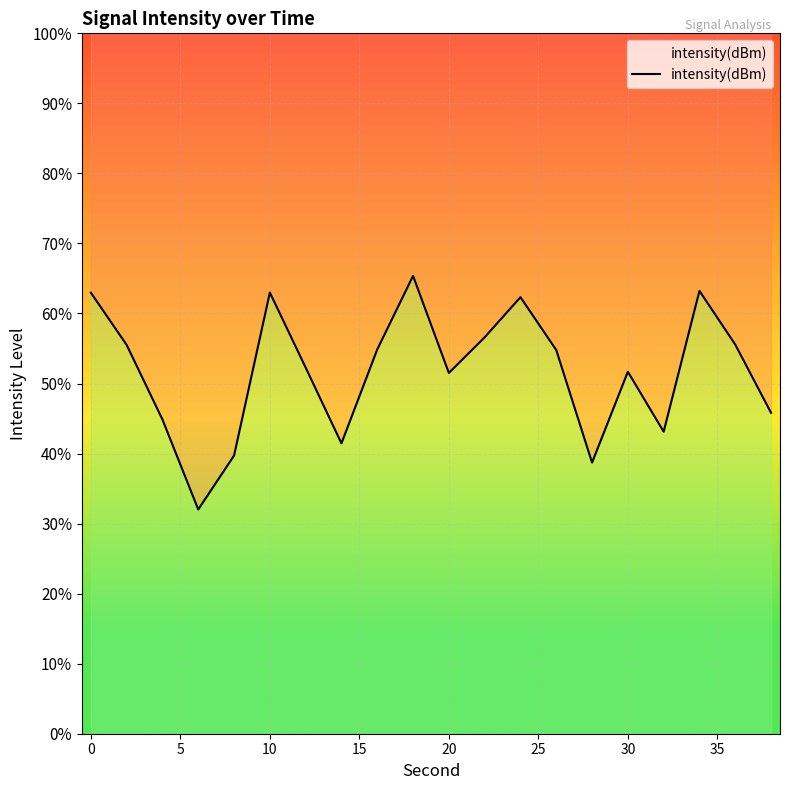

How many interior local valleys (lower than both neighbors) does the data have?

5